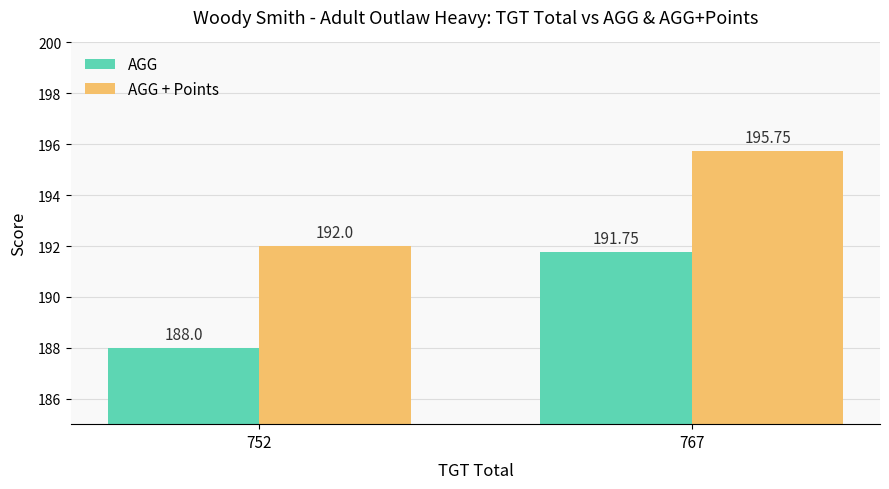

Are the bars grouped side by side (vs. stacked)?

Yes